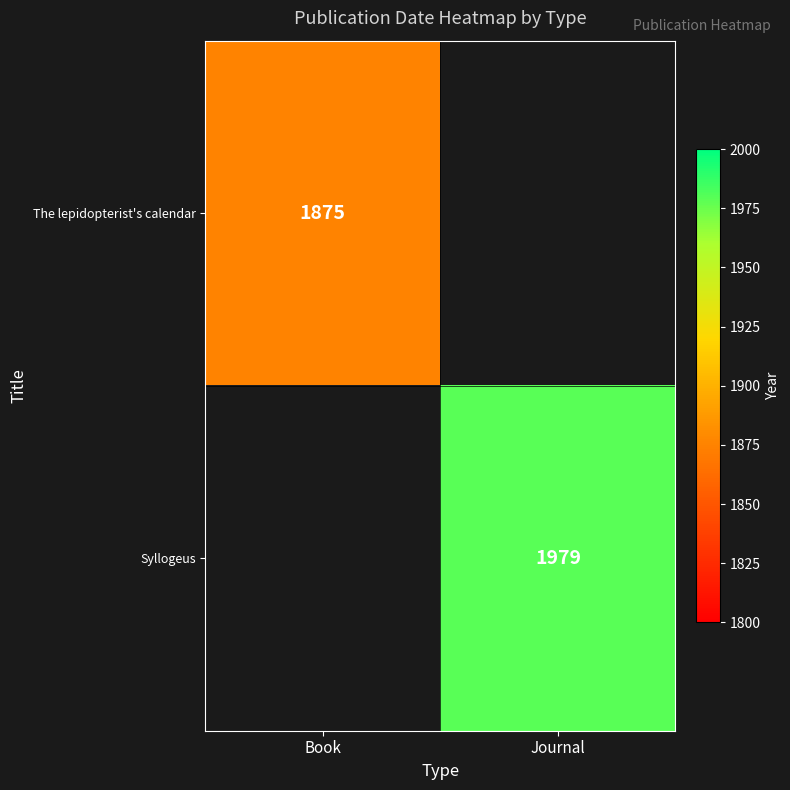

Is it true that Syllogeus equals 1979 at Journal?

True